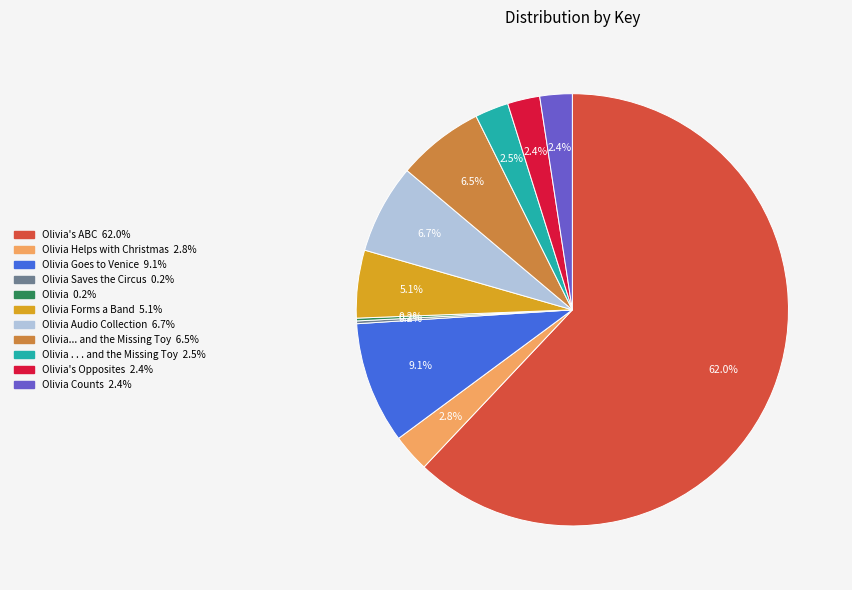

Is there a majority slice in this chart?

Yes